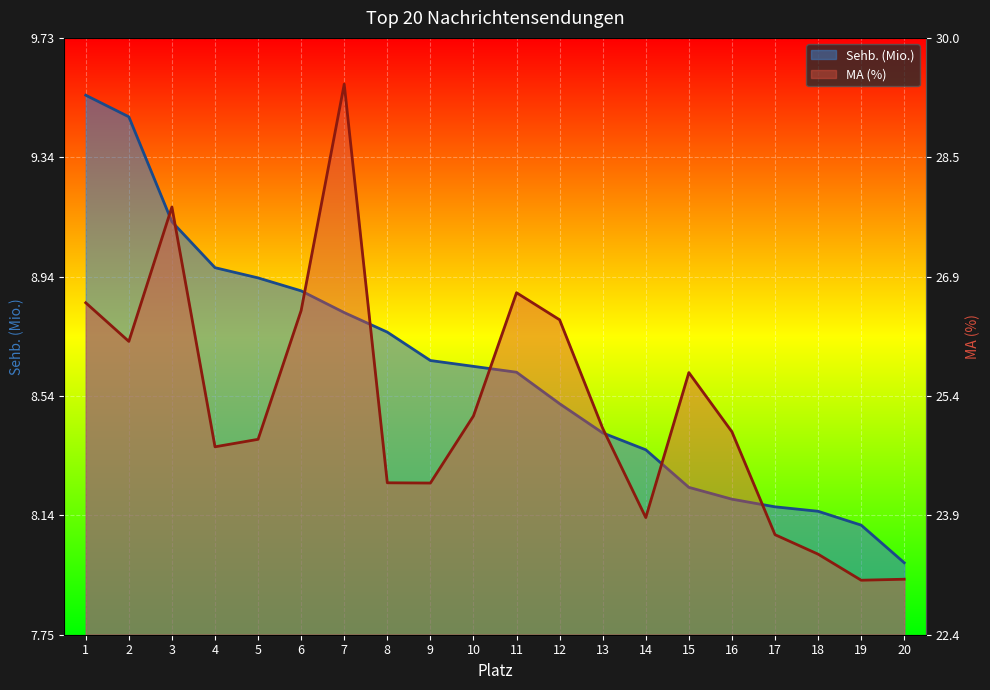

How many values in the Sehb. (Mio.) series are below 8?

1